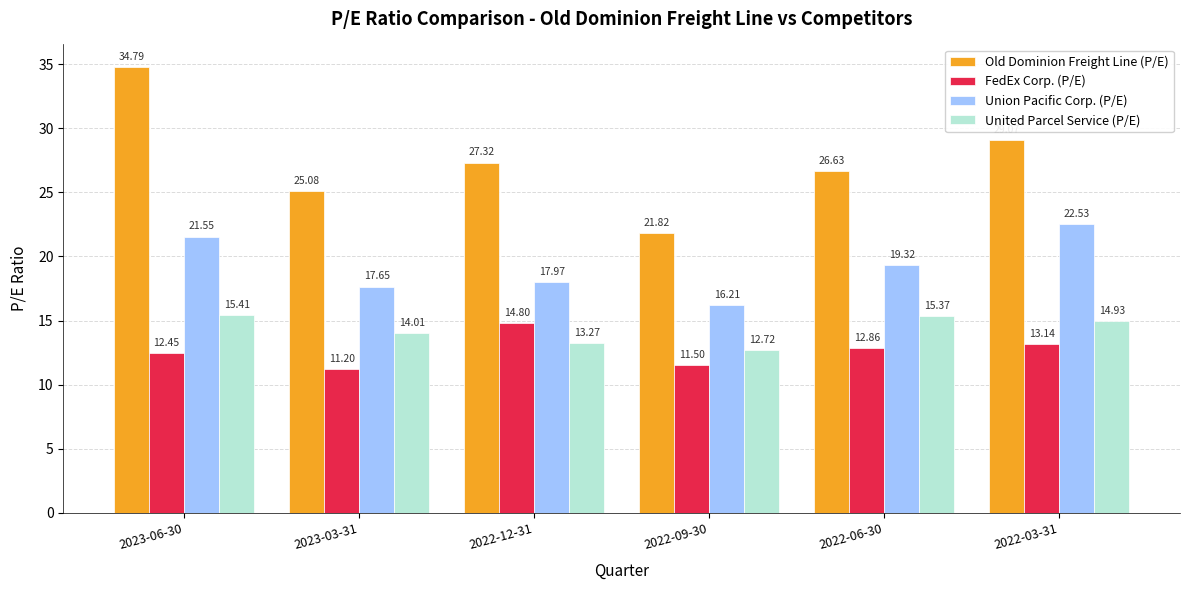

What is the sum of all Union Pacific Corp. (P/E) values?

115.2